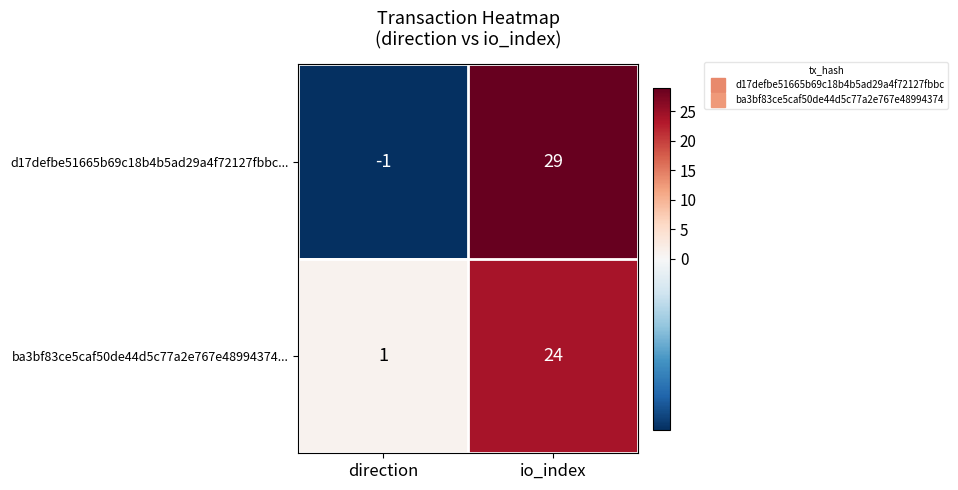

At how many categories does at least one series exceed 7?

1